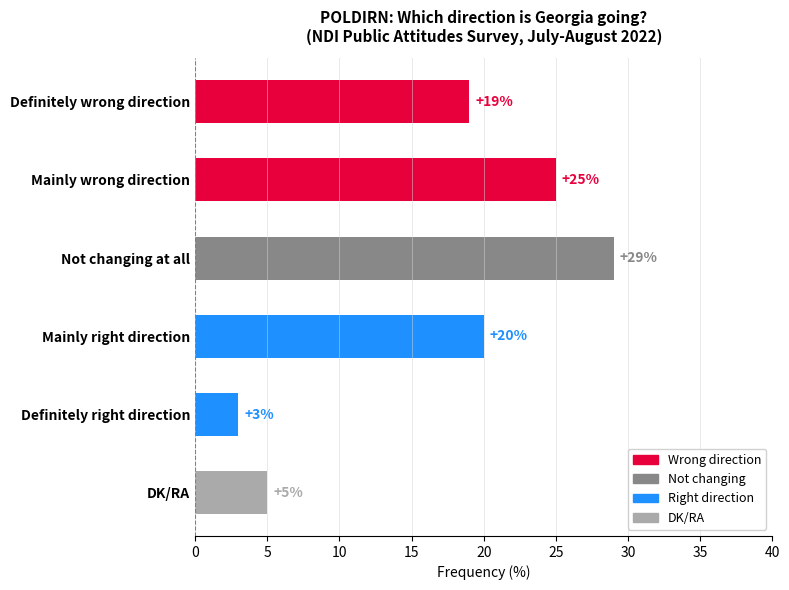

The value at Definitely wrong direction is 19. True or false?

True